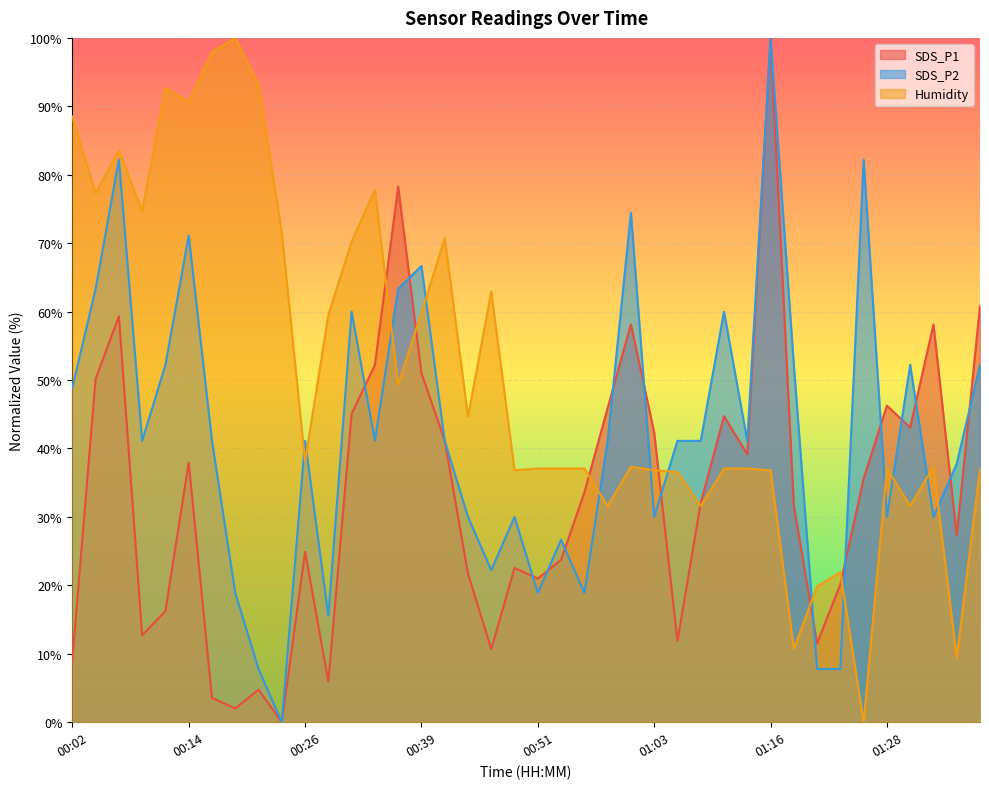

At which label does Humidity first exceed 37?

00:02